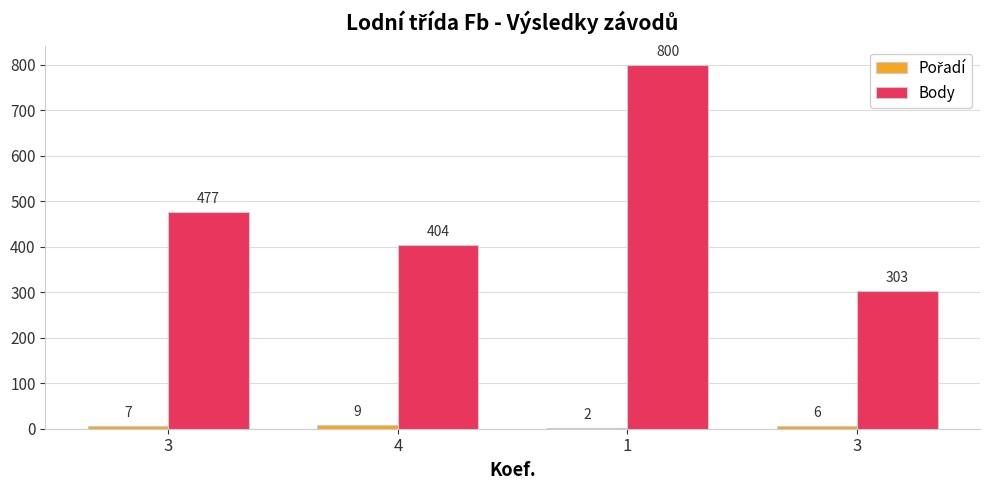

Count the Body values in the range 404 to 800.

3